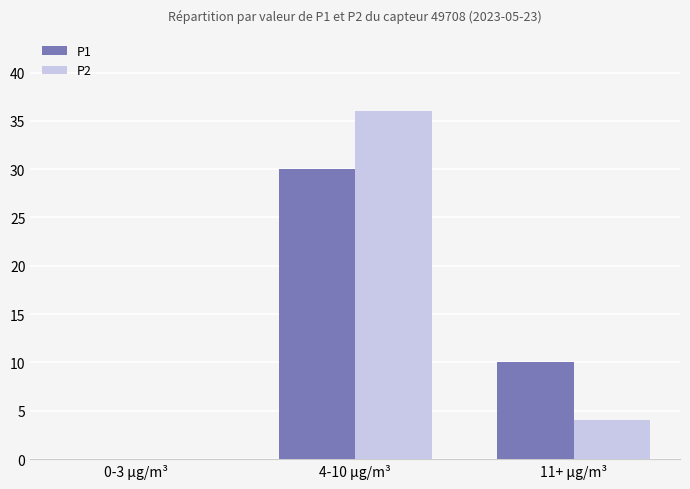

Count the number of categories in the chart.

3